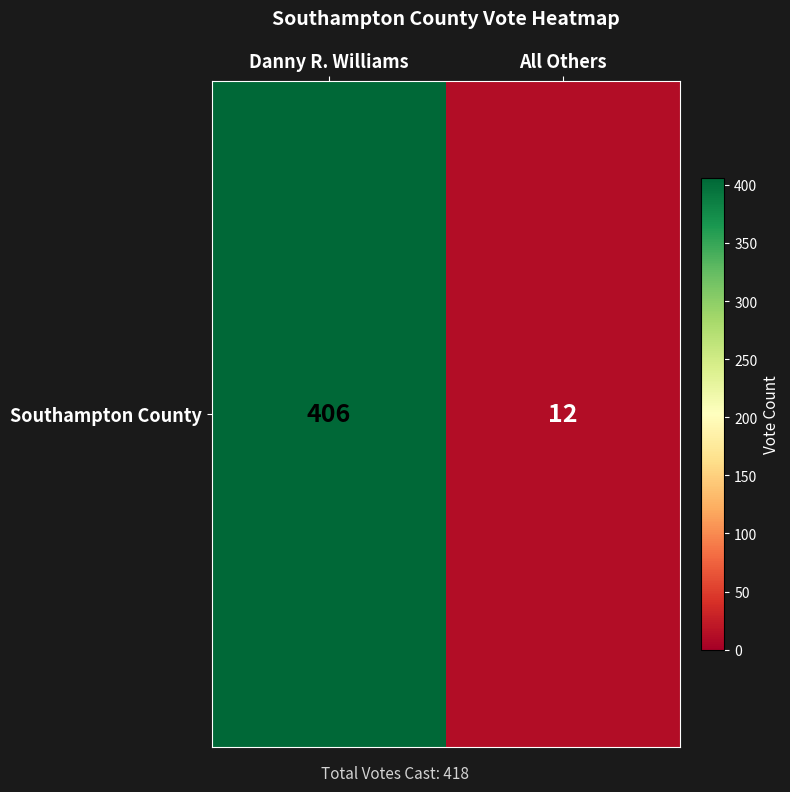

The value at Danny R. Williams is 196. True or false?

False